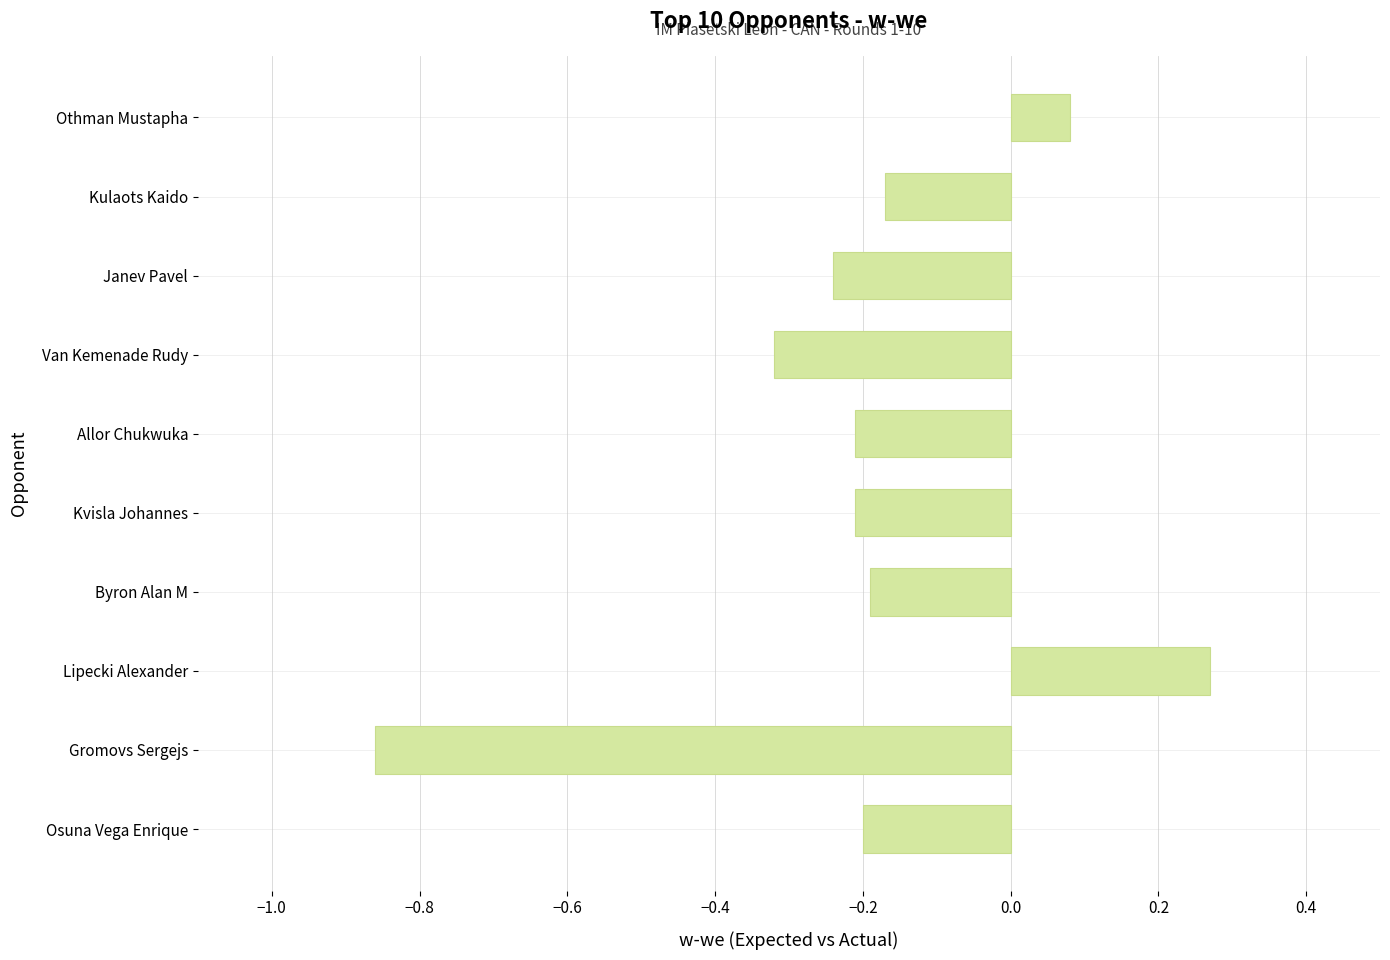

Does the chart contain any negative values?

Yes